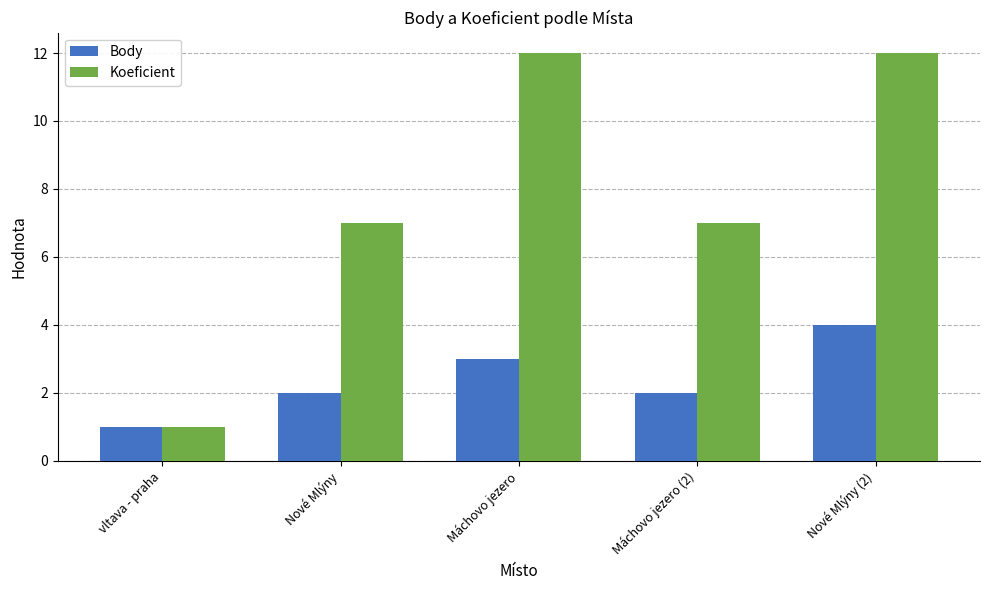

Count the number of categories in the chart.

5